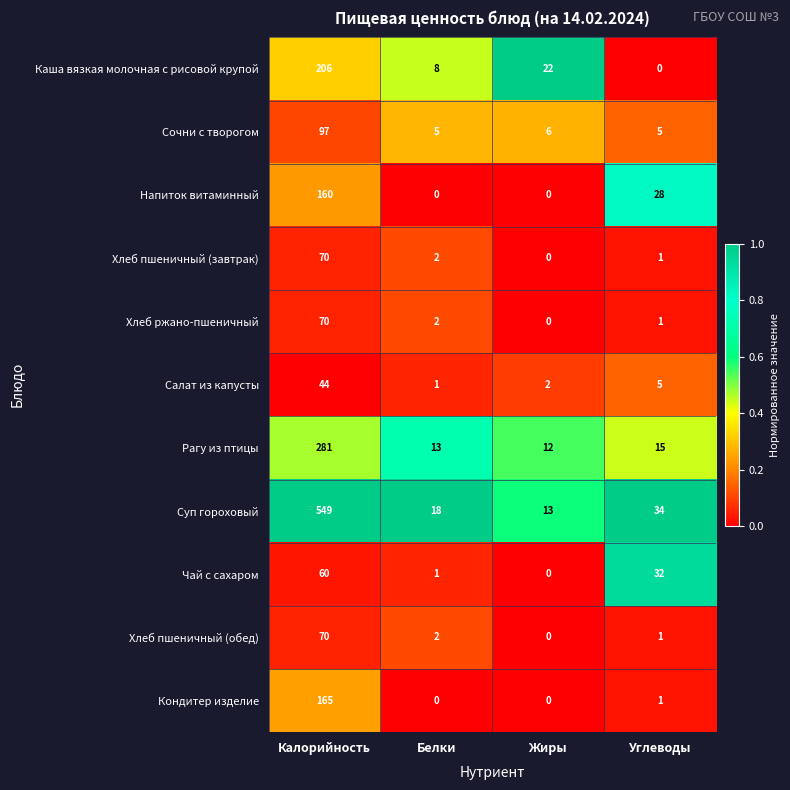

True or false: Суп гороховый has a value of 549 at Калорийность.

True